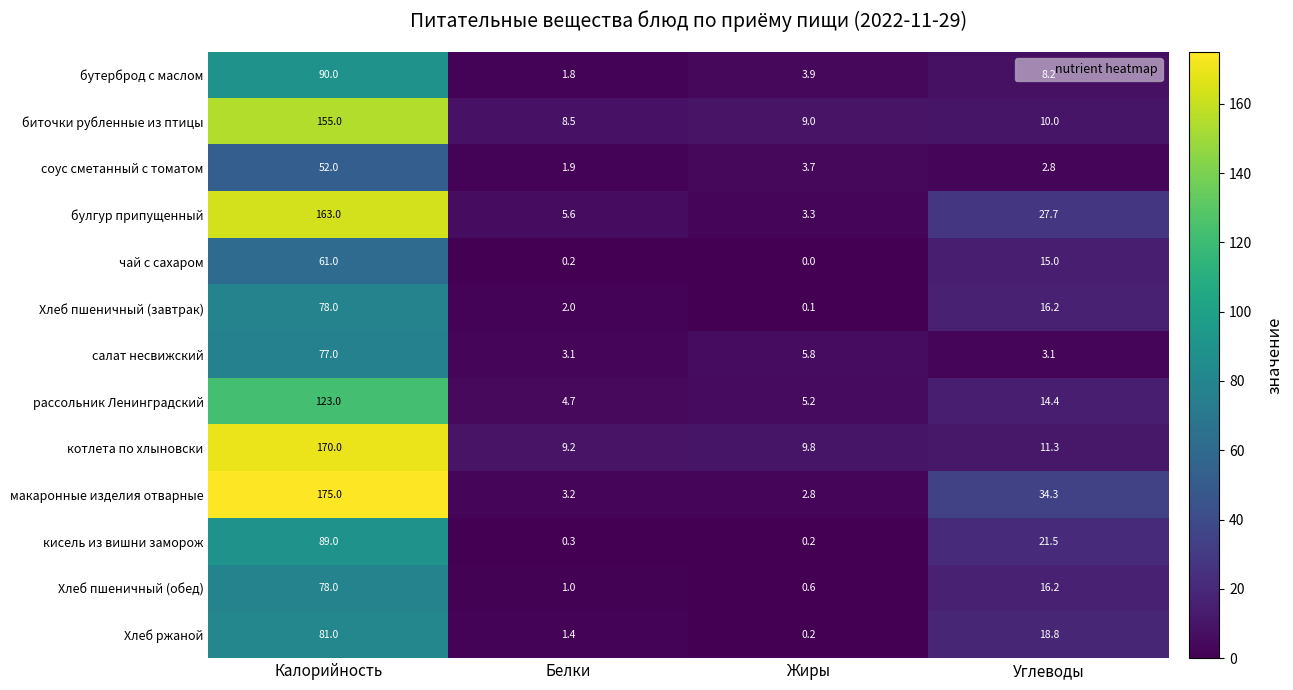

At which label does Хлеб пшеничный (обед) reach its peak?

Калорийность